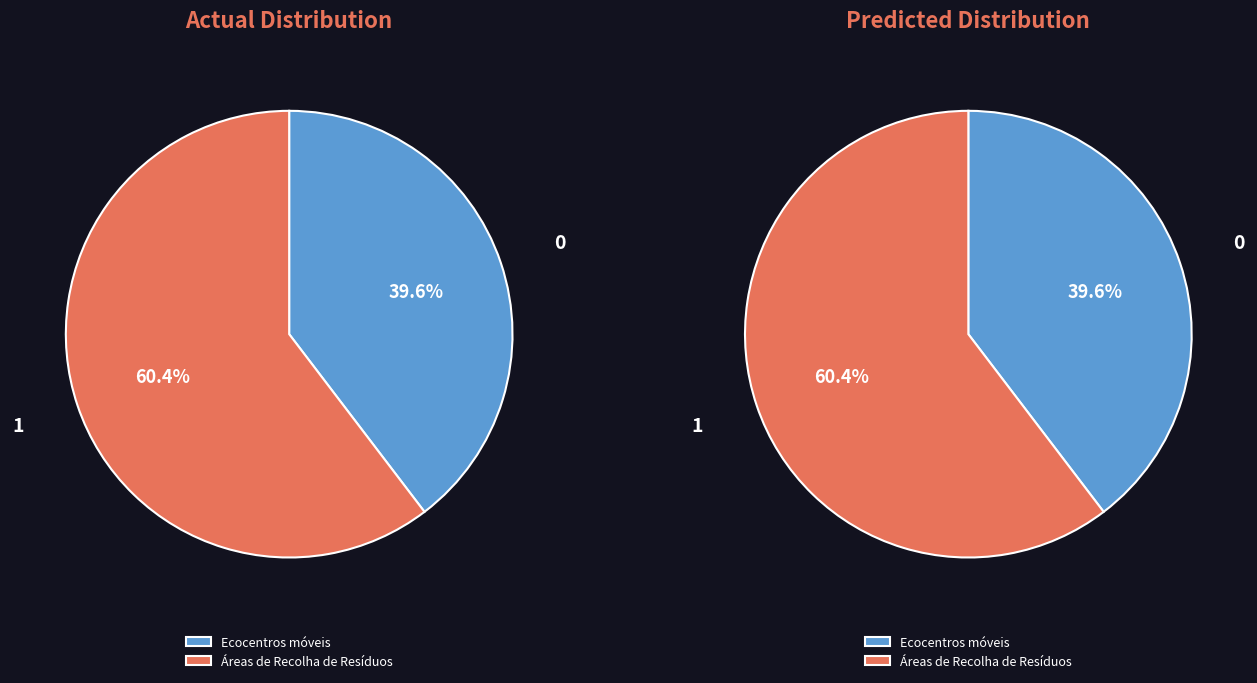

What portion of the pie excludes Áreas de Recolha de Resíduos?

39.6%